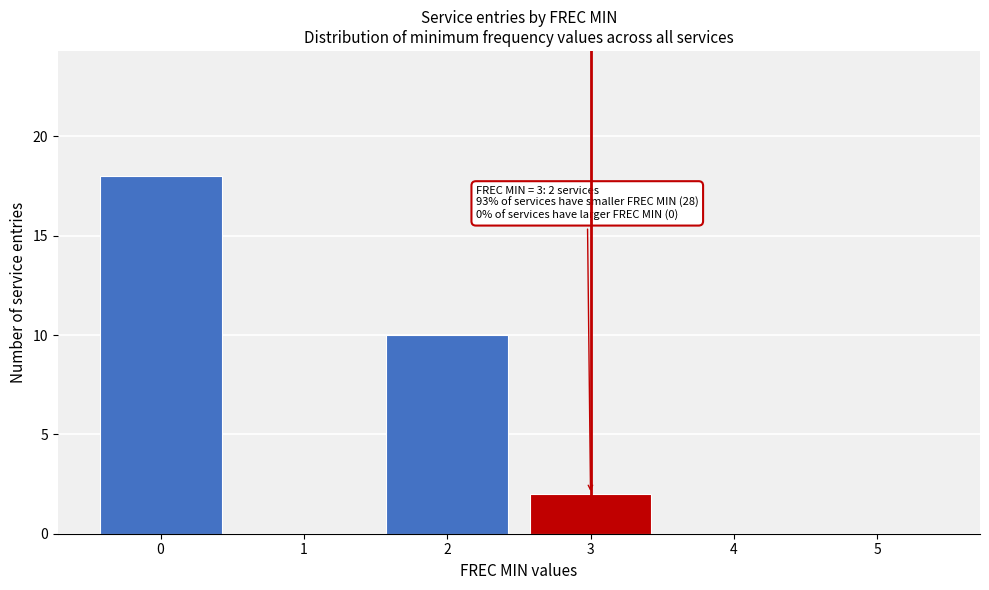

Over which range of the x-axis is the bar tallest?

-0.5 to 0.5